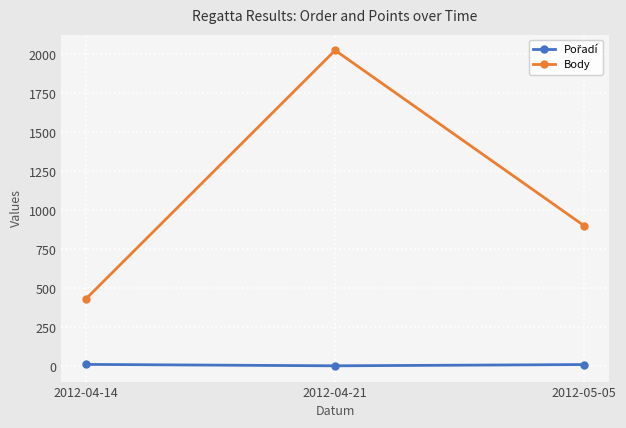

The Body series shows 1174 at 2012-05-05. True or false?

False